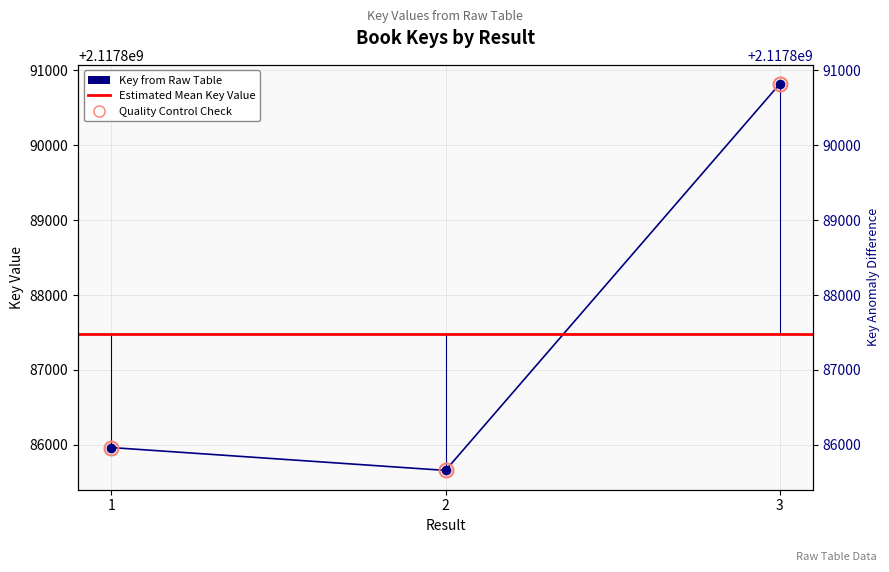

Where is the data nearest to the value 2117888237?

1